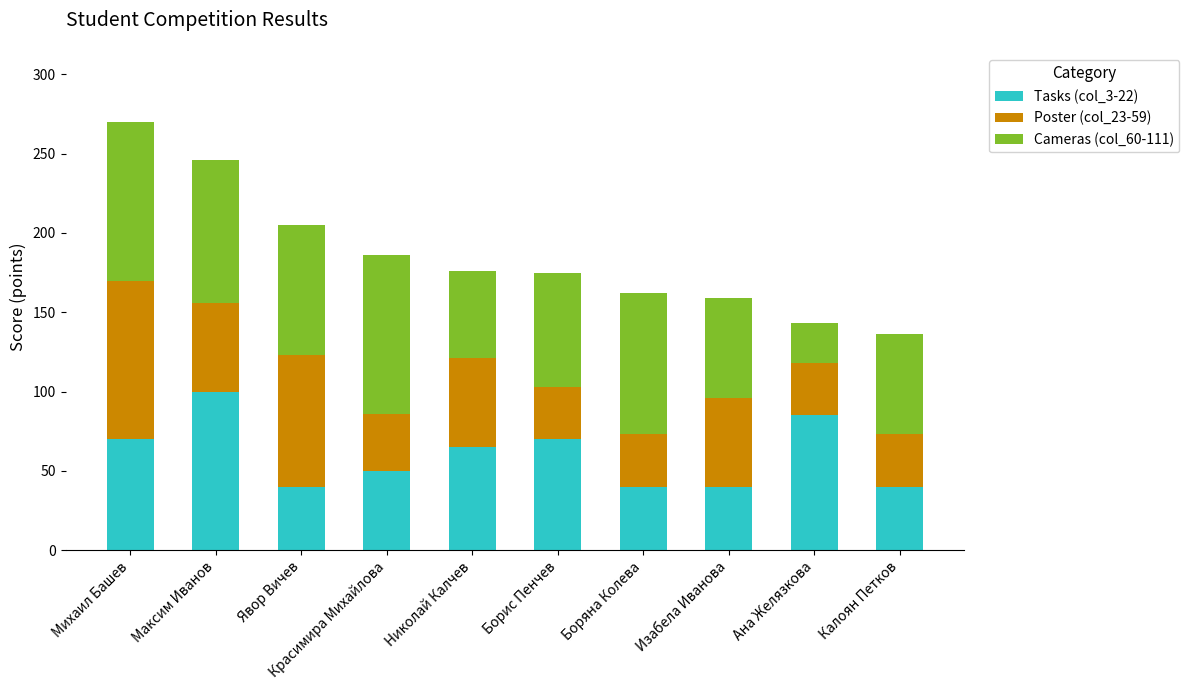

Read the Tasks (col_3-22) value at Боряна Колева, to the nearest 10.

40